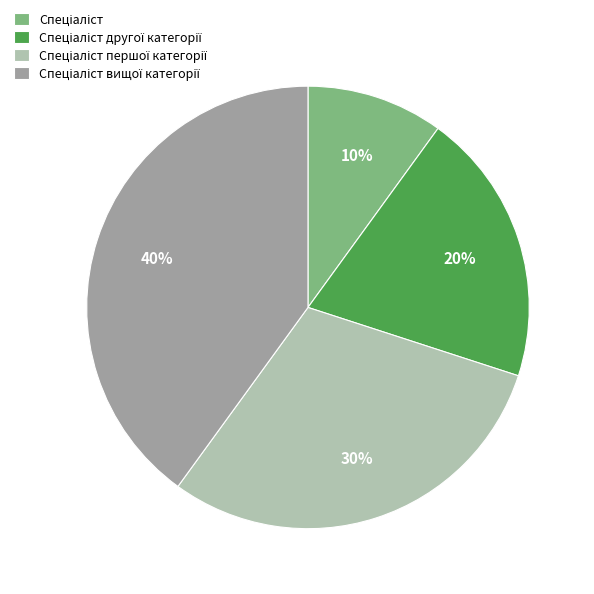

How many slices are in this pie chart?

4